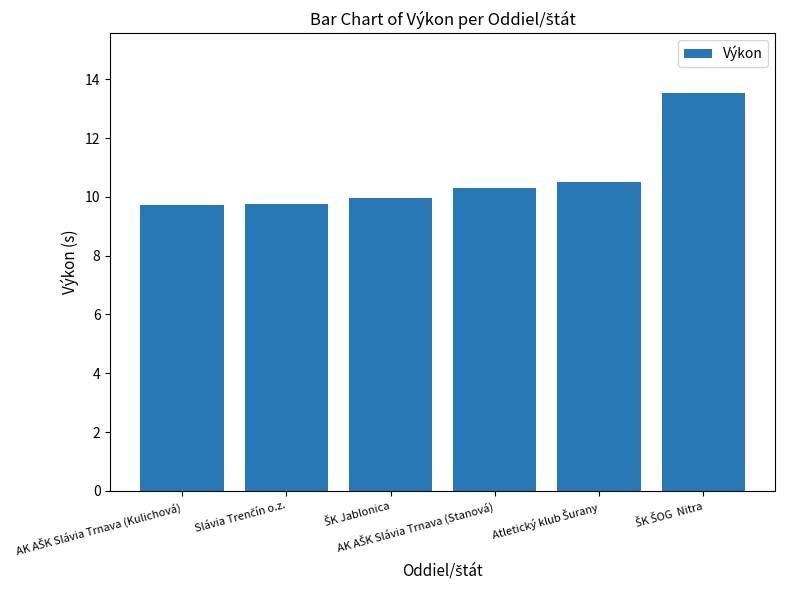

Are the bars horizontal?

No